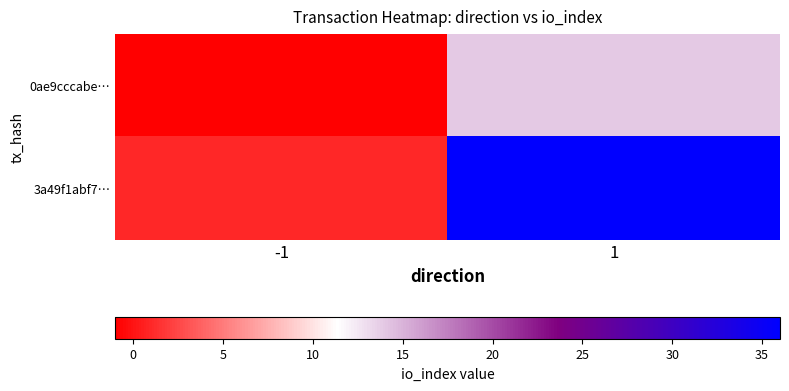

Which series has the widest spread of values?

3a49f1abf7…